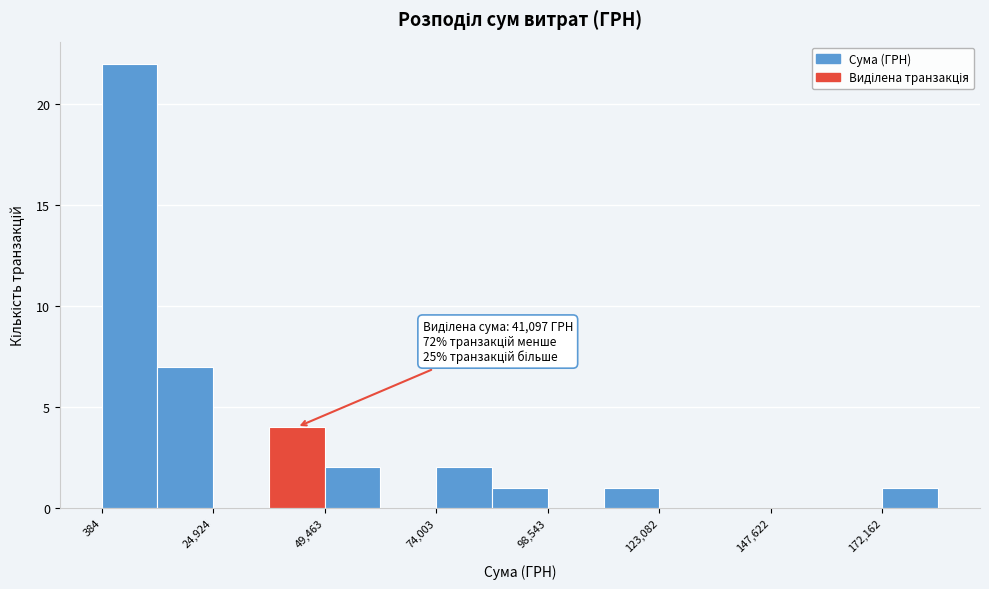

Around what value on the x-axis is the tallest bar? Give the approximate position of its centre, as read against the axis.

5000